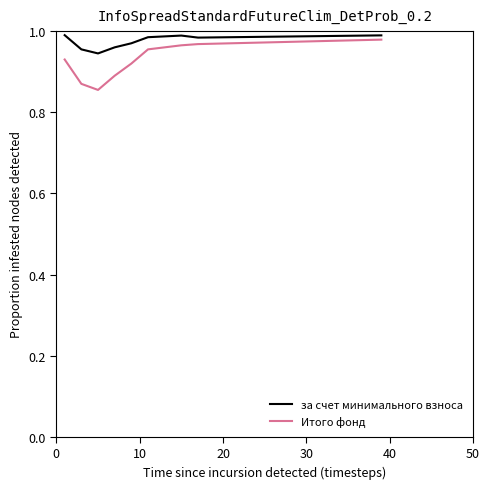

Which series has the widest spread of values?

Итого фонд